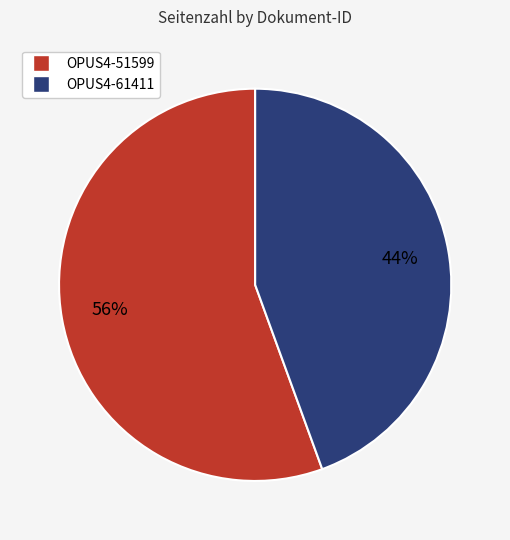

Rank the categories by value from lowest to highest.

OPUS4-61411, OPUS4-51599